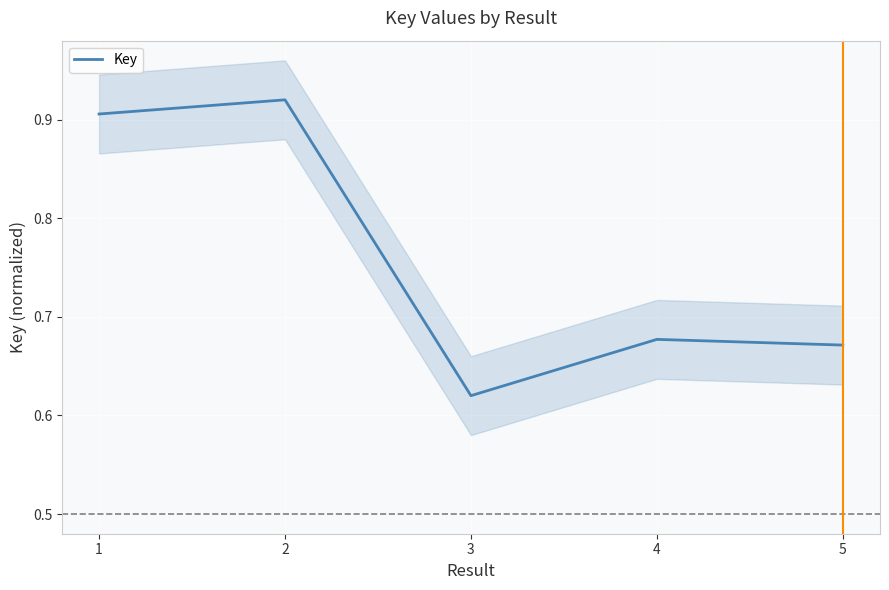

What is the difference between the values at 2 and 3?

0.3